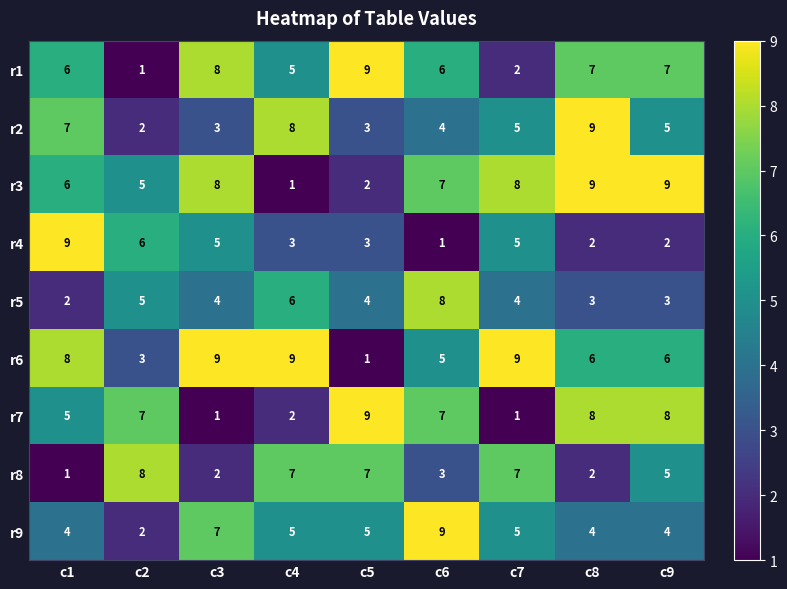

Between c8 and c9, which series saw the biggest shift?

r2